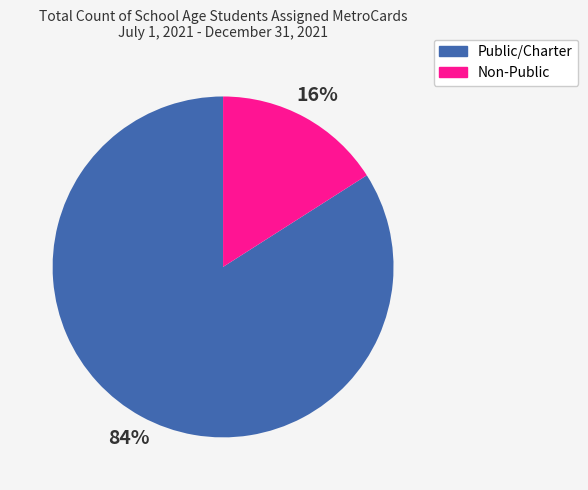

To the nearest percent, what percentage of the pie is Non-Public?

16%